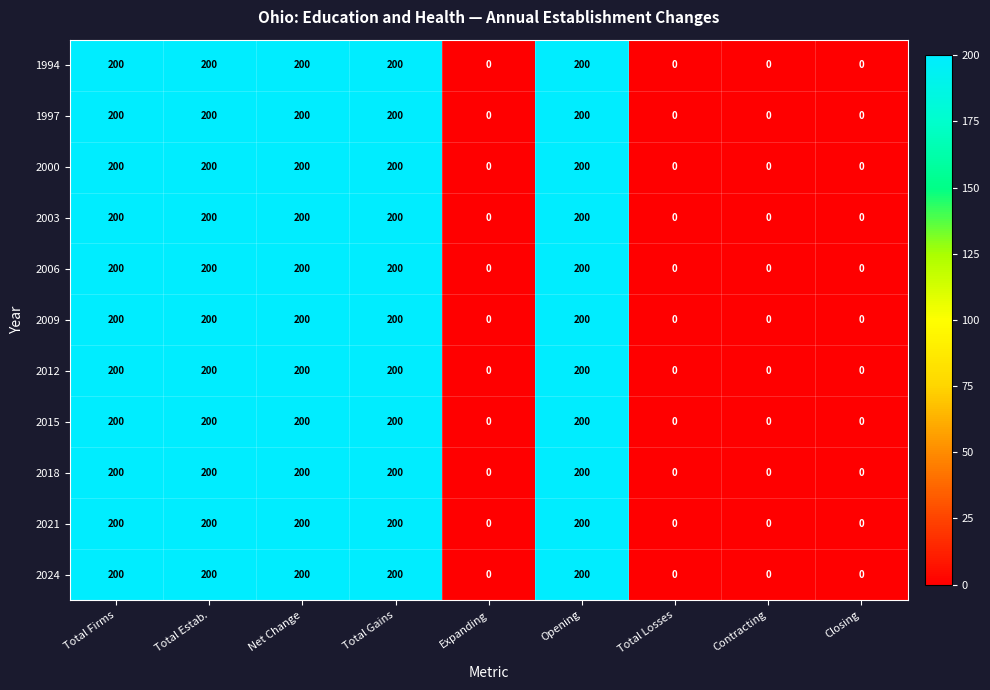

What is the difference between the maximum and minimum values in the 2024 series?

200